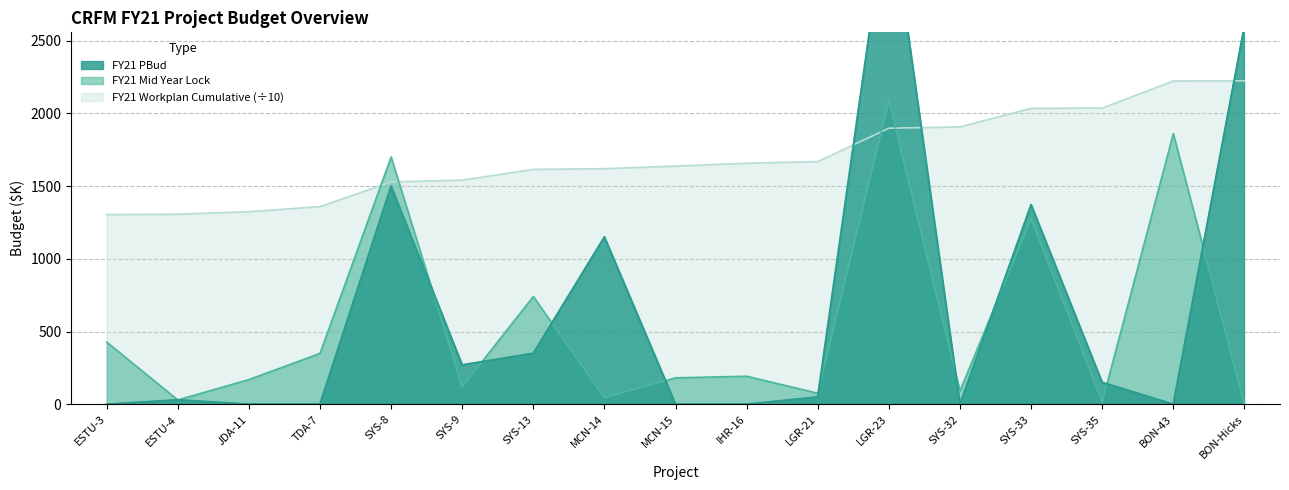

What is the minimum value for FY21 Workplan Preliminary Cumulative?

1303.9